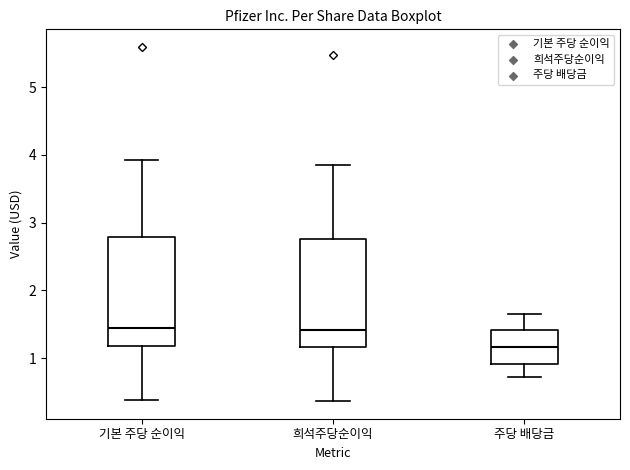

Reading left to right, read every box against the y-axis: the position of its median line, the range the box covers, and the ends of its whiskers. The values are not printed on the chart, so give them approximately, as read against the axis.

기본 주당 순이익: median 1.4, box 1.2 to 2.8, whiskers 0.4 to 3.9
희석주당순이익: median 1.4, box 1.2 to 2.8, whiskers 0.4 to 3.9
주당 배당금: median 1.2, box 0.9 to 1.4, whiskers 0.7 to 1.7